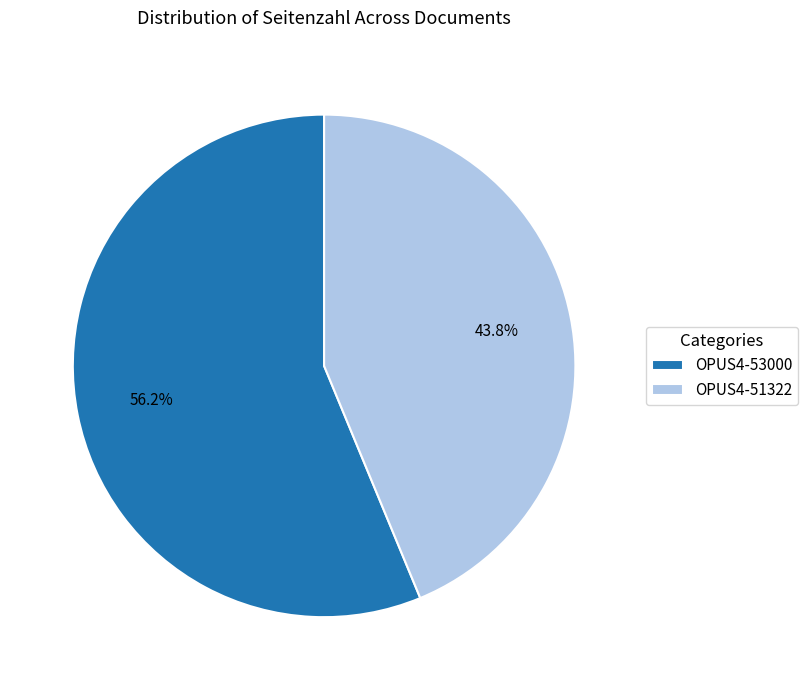

Does any single category account for the majority?

Yes